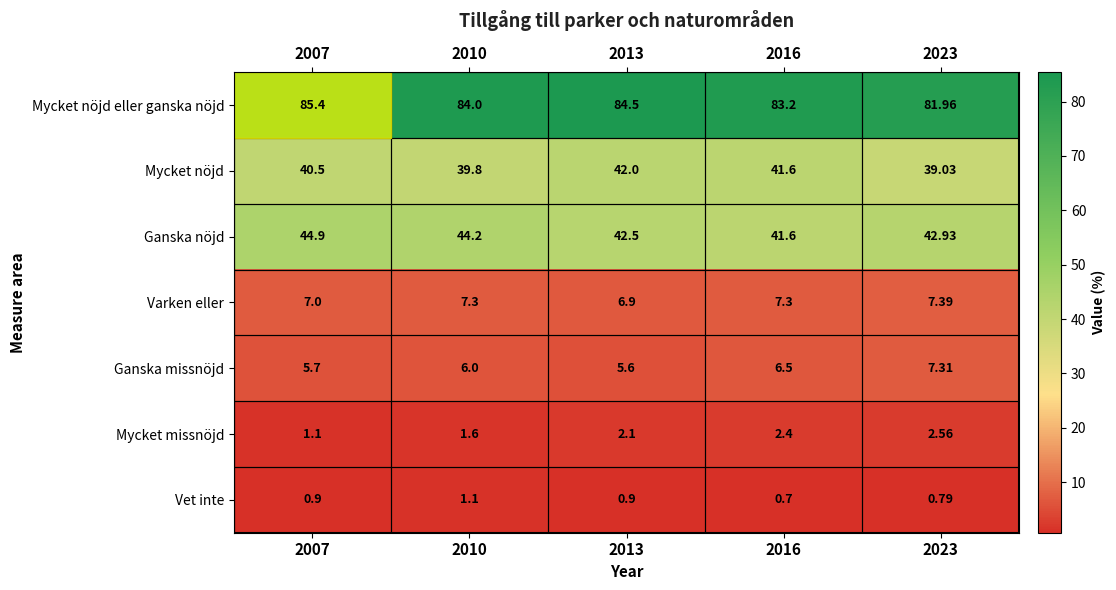

What is the spread (max minus min) of values at 2007?

84.5